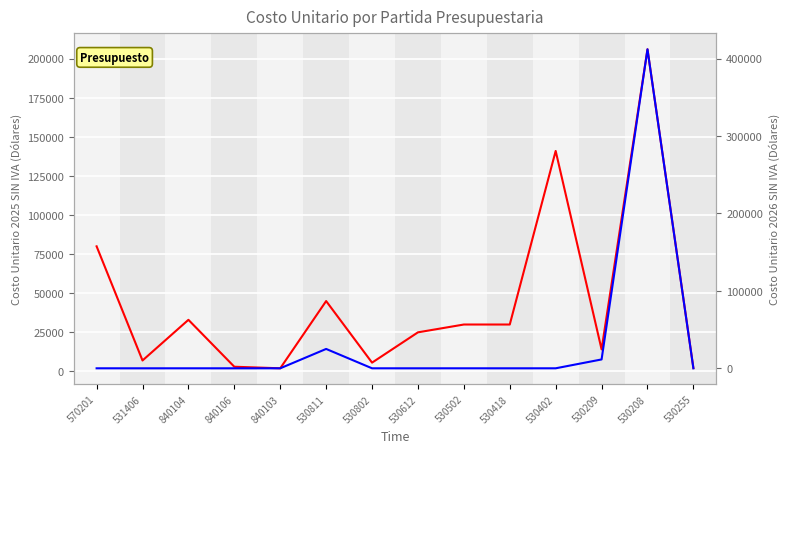

Where is the first local minimum for COSTO_2025?

531406